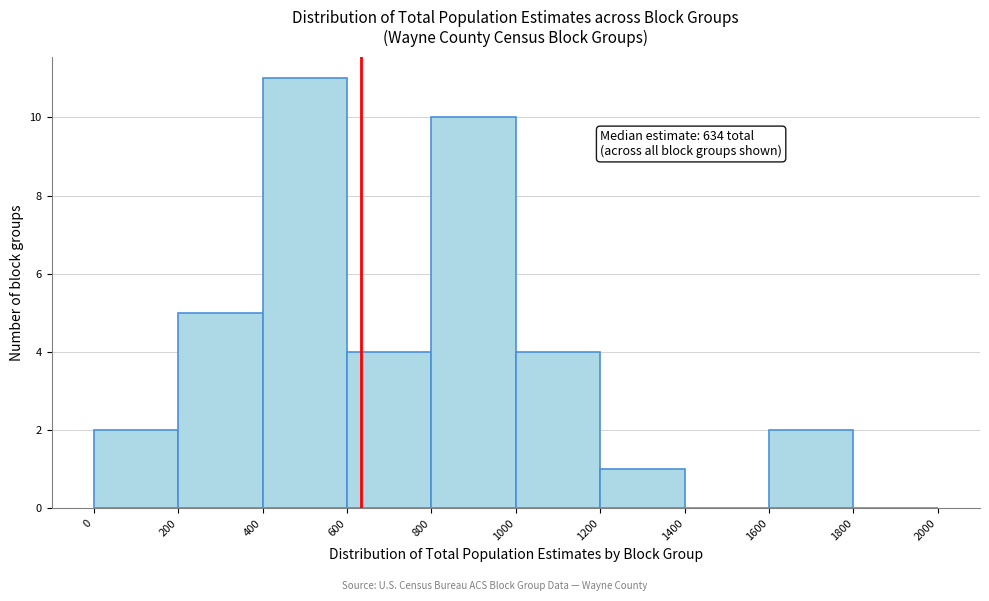

Which range on the x-axis has the tallest bar?

400 to 600